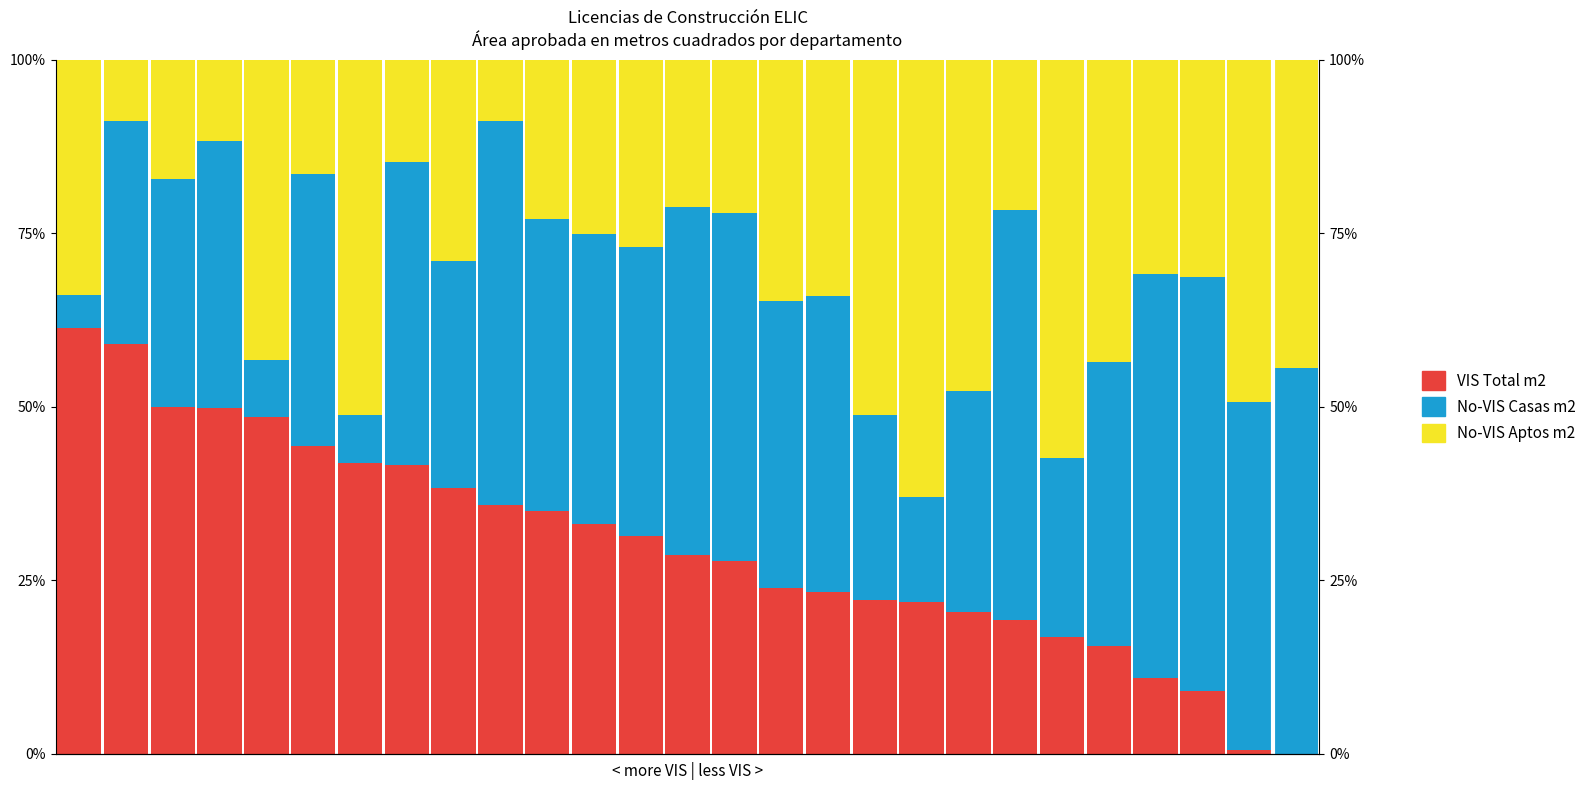

How many bars are there in total?

81